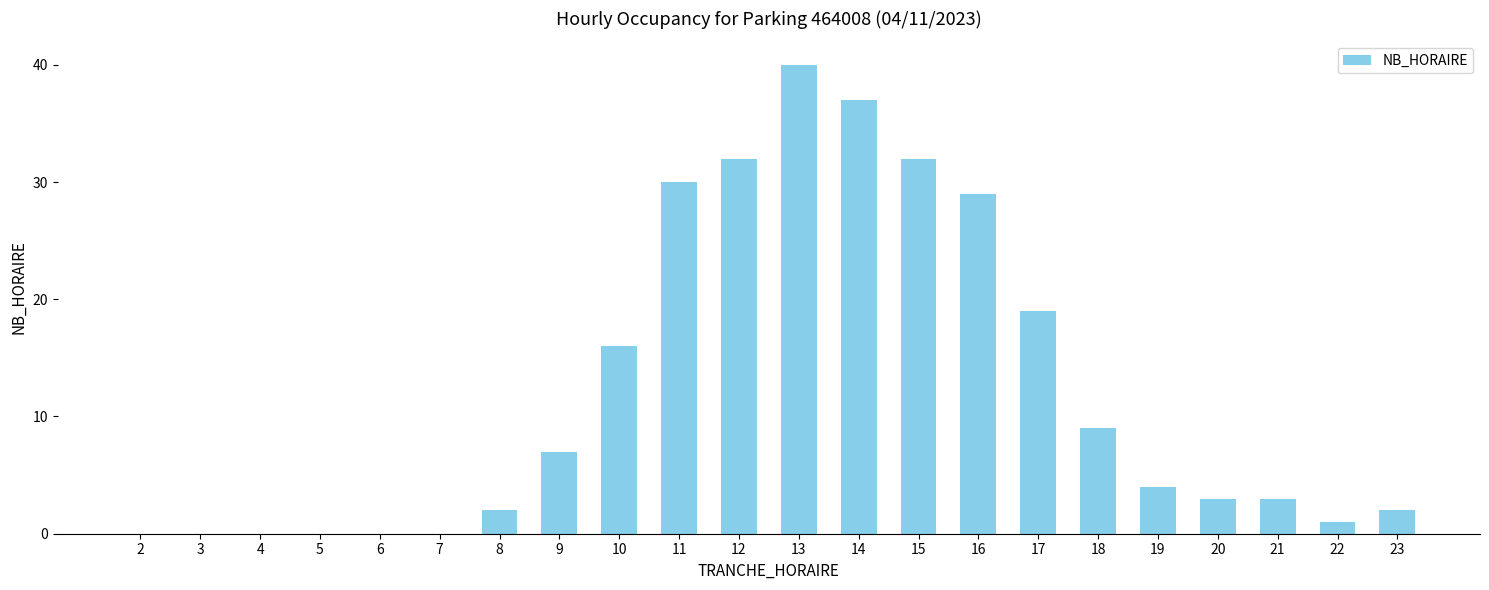

Reading left to right, extract all data points from this chart.

0	0	0	0	0	0	2	7	16	30	32	40	37	32	29	19	9	4	3	3	1	2